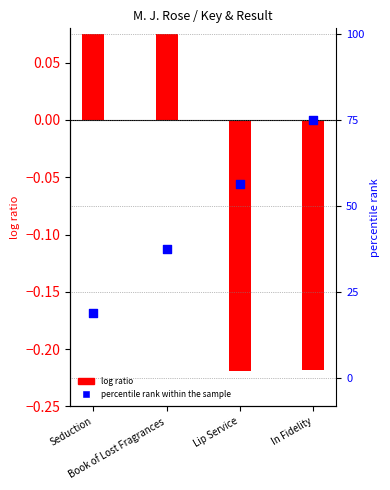

What are all the series names shown in the legend?

log ratio, percentile rank within the sample